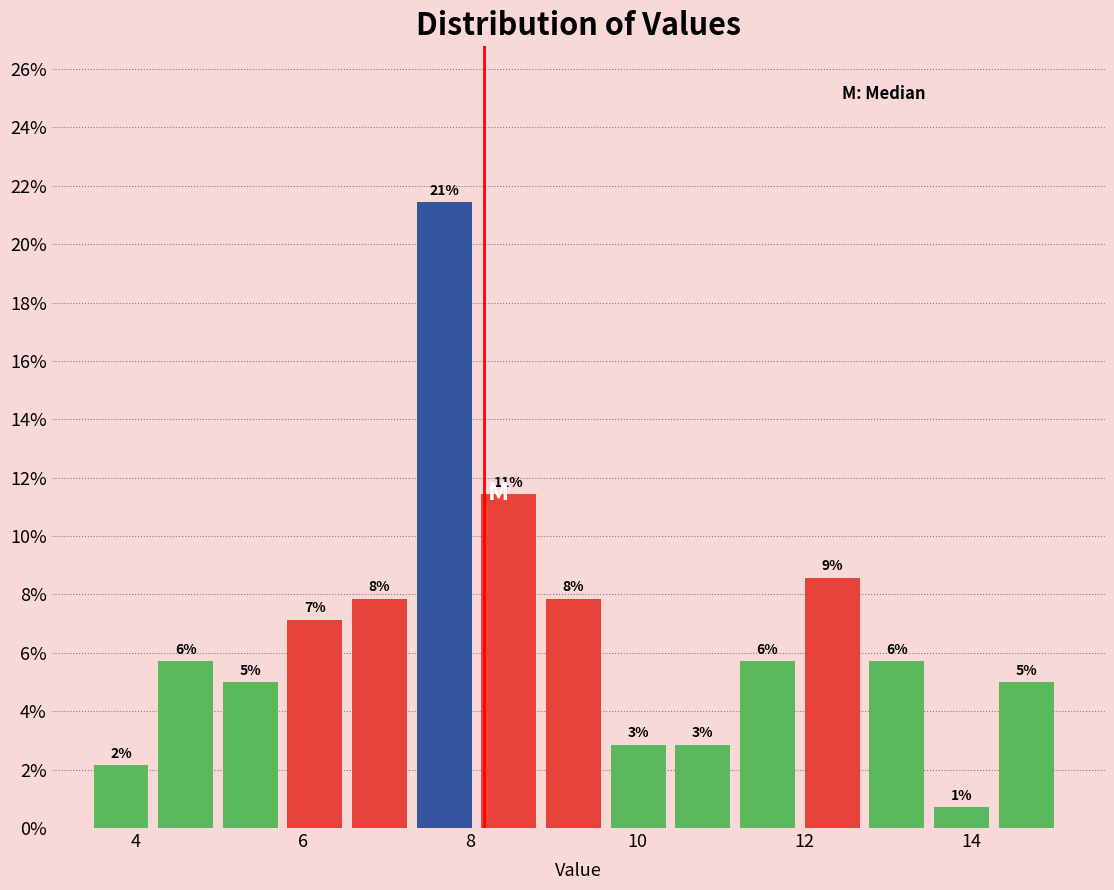

Read against the x-axis, roughly where is the centre of the tallest bar?

7.6